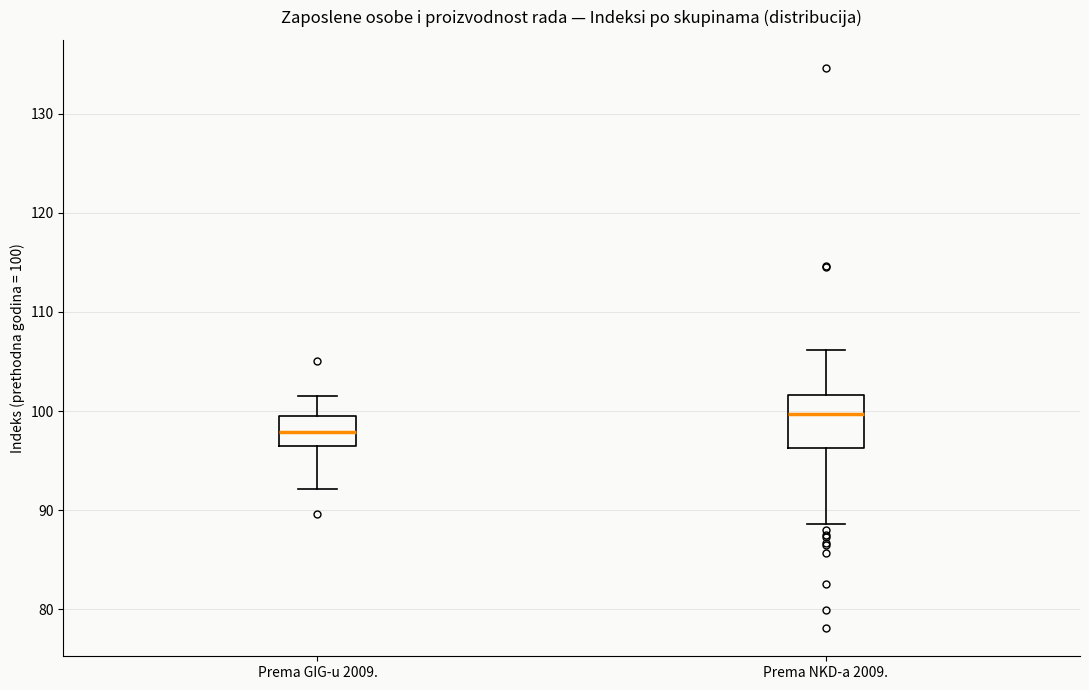

Reading left to right, transcribe this box plot: for each box, give where its median line is, the range the box spans, and where its two whiskers end, as read against the y-axis. The values are not printed on the chart, so give them approximately, as read against the axis.

Prema GIG-u 2009.: median 98, box 97 to 100, whiskers 92 to 102
Prema NKD-a 2009.: median 100, box 96 to 102, whiskers 89 to 106